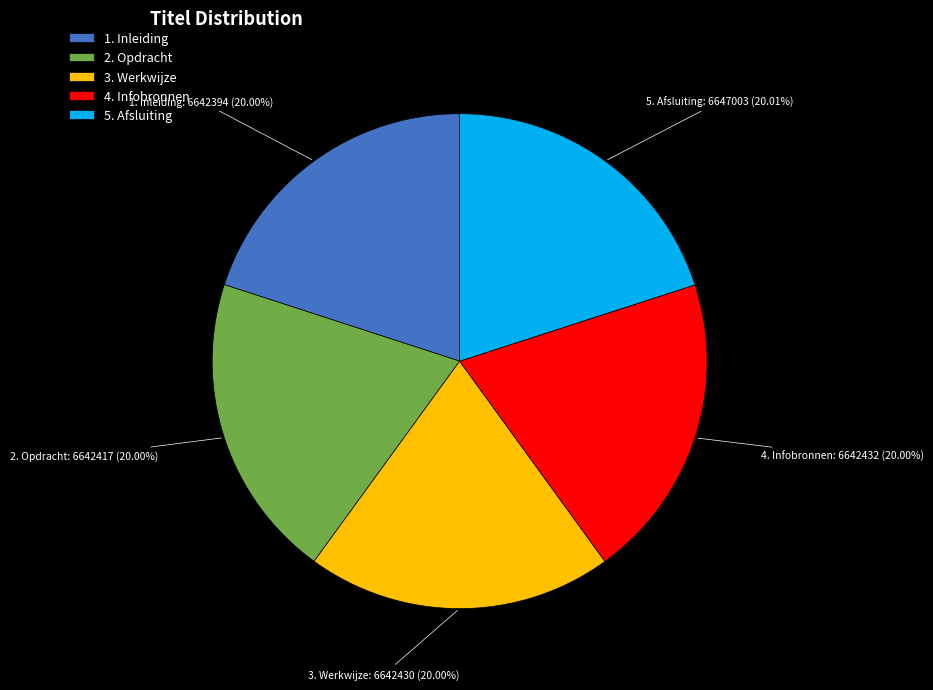

Does 5. Afsluiting account for over 50% of the chart?

No